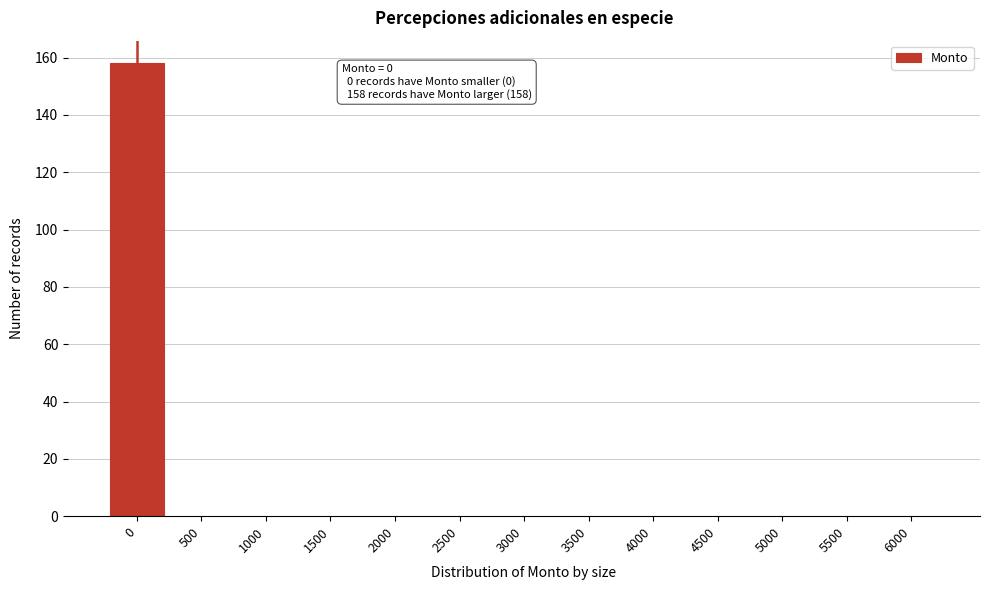

Reading right to left, extract all data points from this chart.

6000=0	5500=0	5000=0	4500=0	4000=0	3500=0	3000=0	2500=0	2000=0	1500=0	1000=0	500=0	0=158